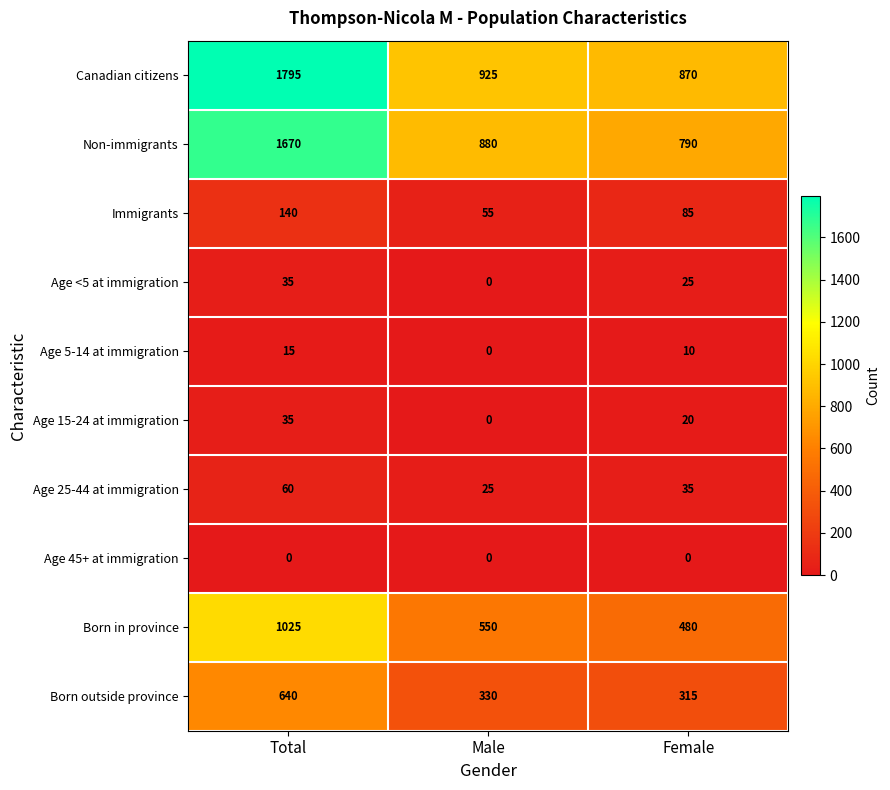

Between Male and Female, which series saw the biggest shift?

Non-immigrants